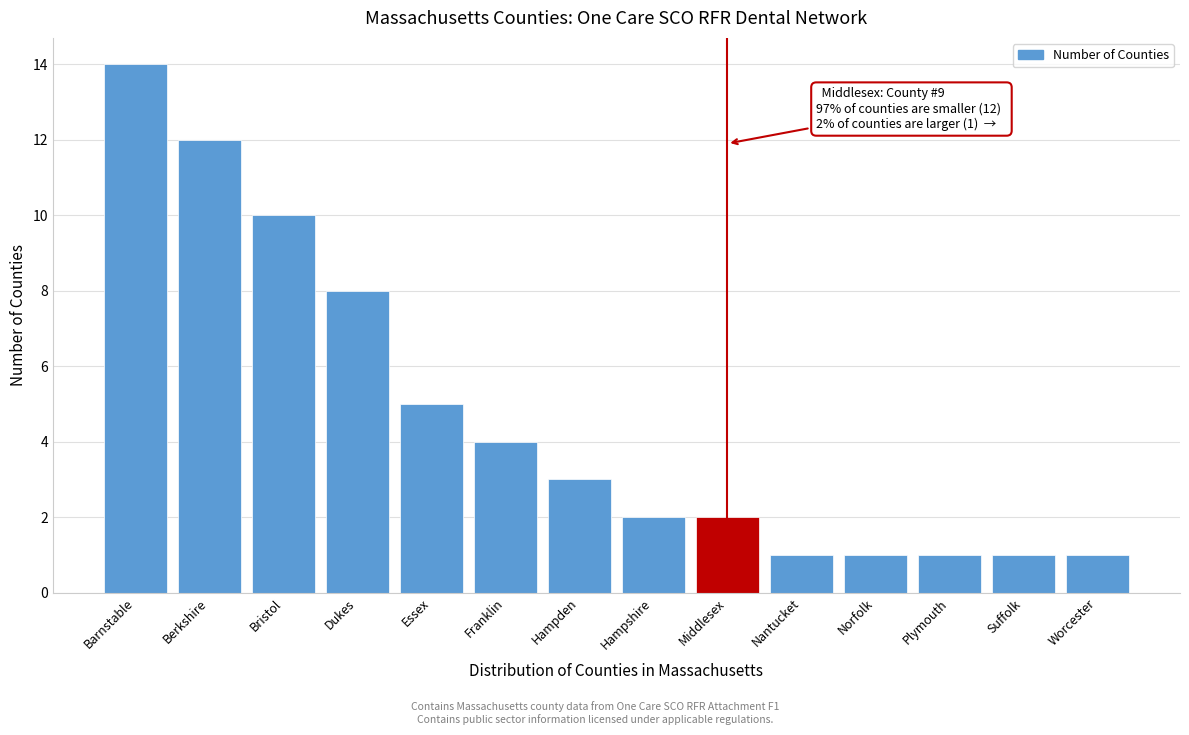

Reading left to right, list all the values displayed in this chart.

14	12	10	8	5	4	3	2	2	1	1	1	1	1